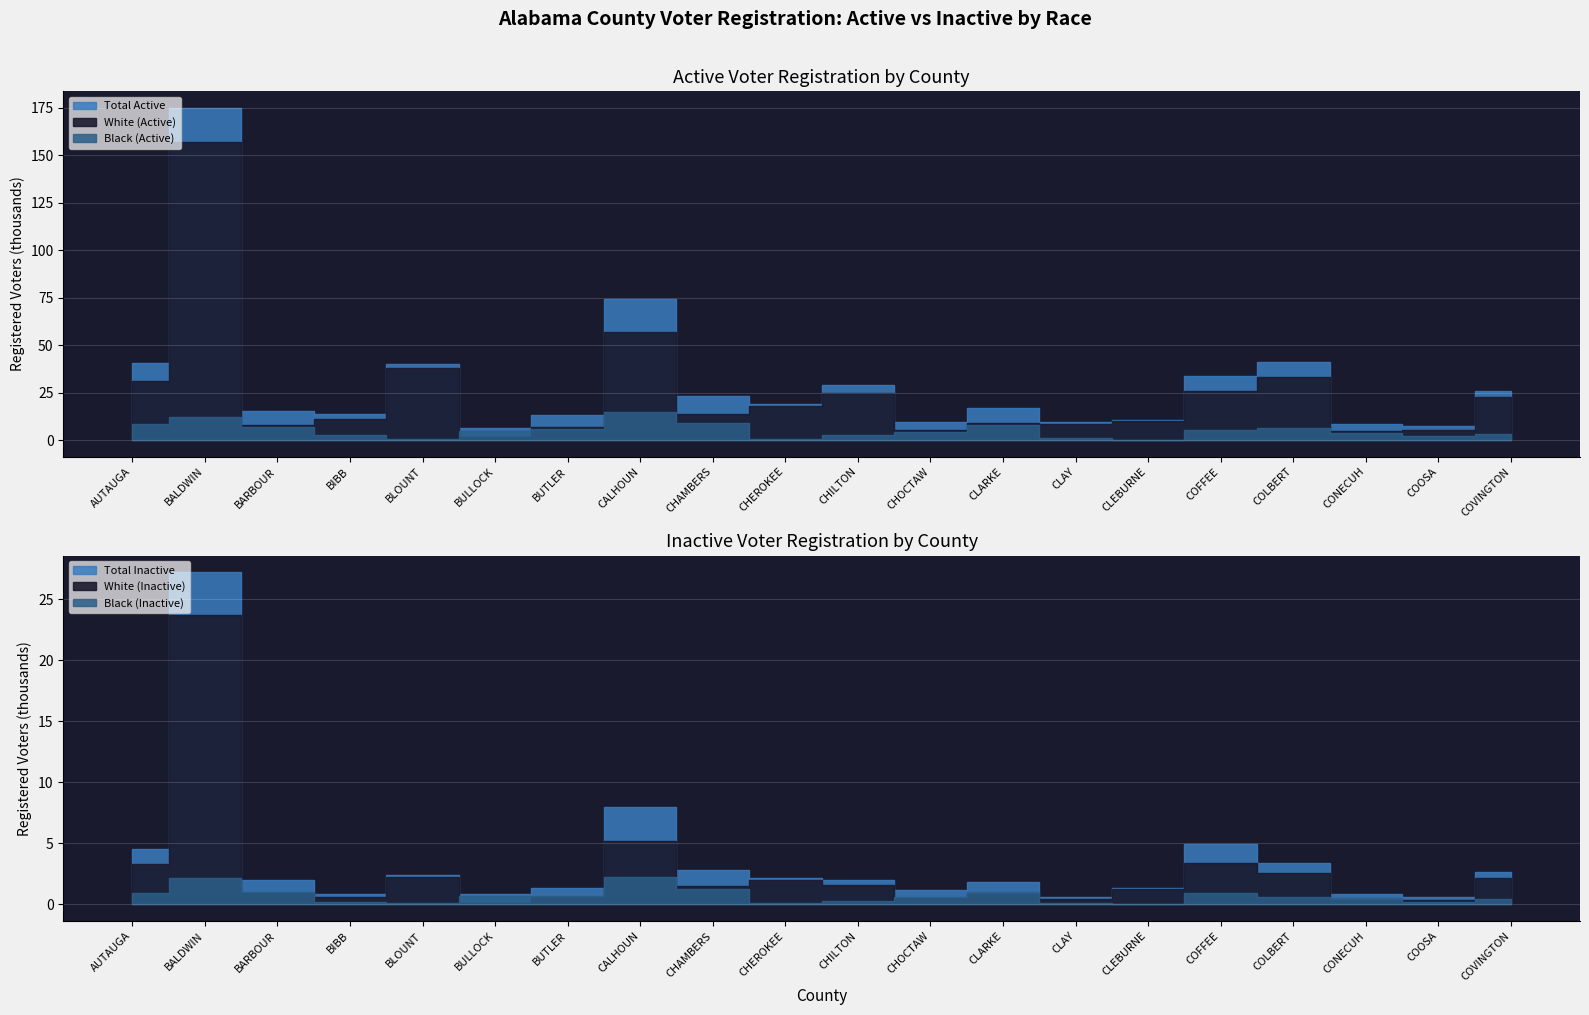

True or false: Black (Inactive) and Total Inactive cross at least once.

False